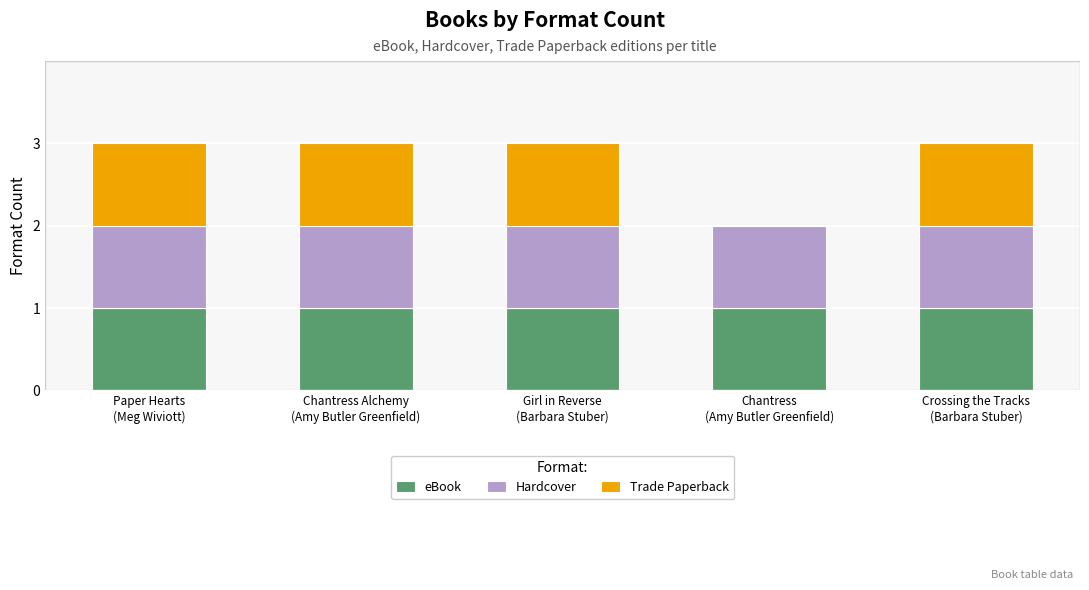

What is the sum of all eBook values?

5